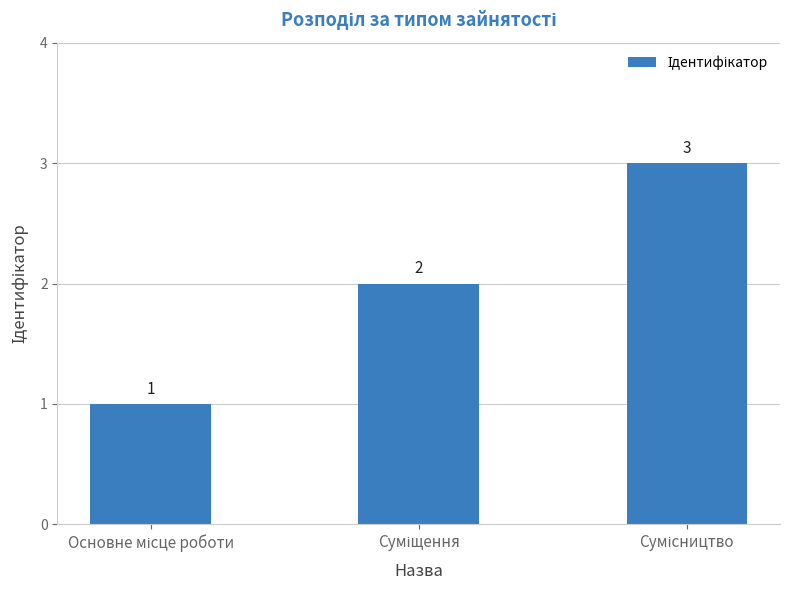

What is the greatest value displayed?

3